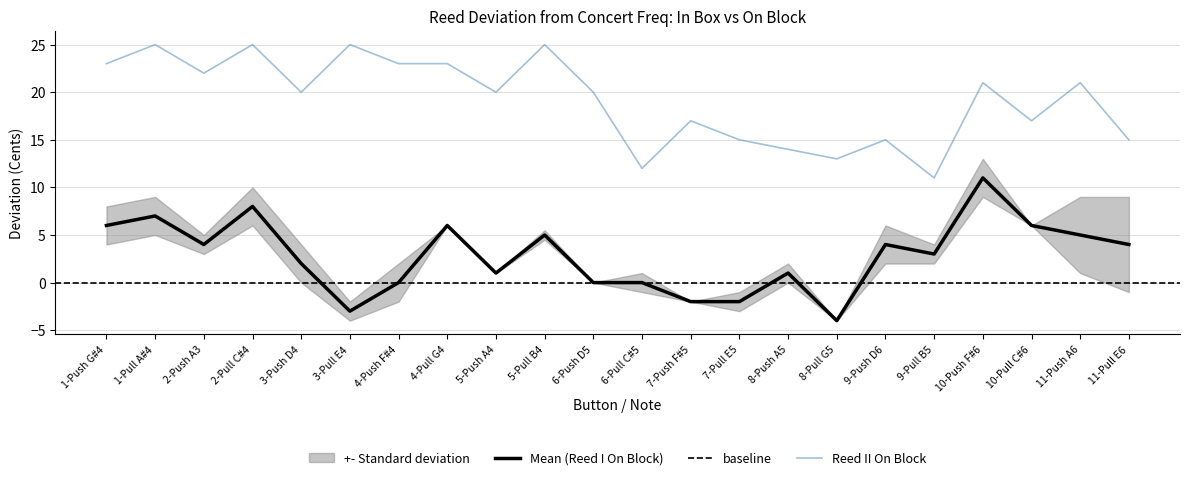

True or false: Reed II On Block and Mean (Reed I On Block) cross at least once.

False